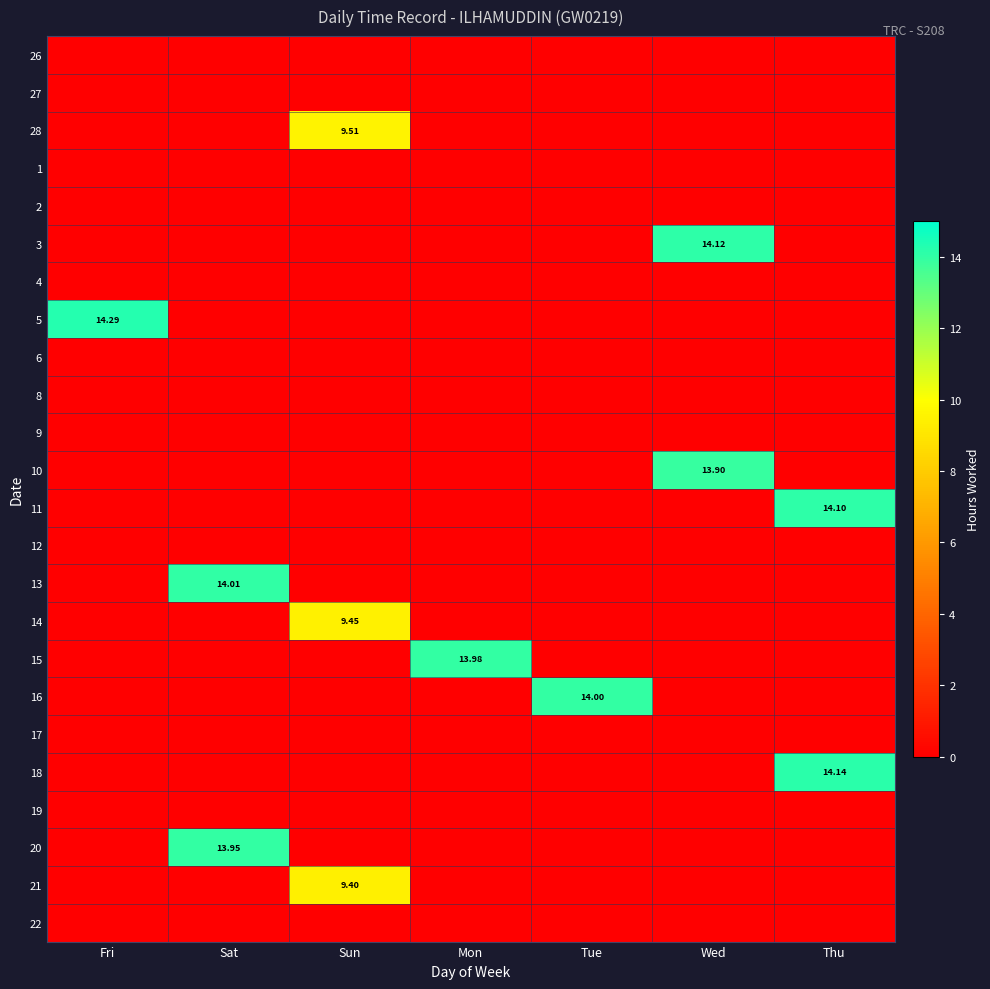

How many distinct data groups are displayed?

24